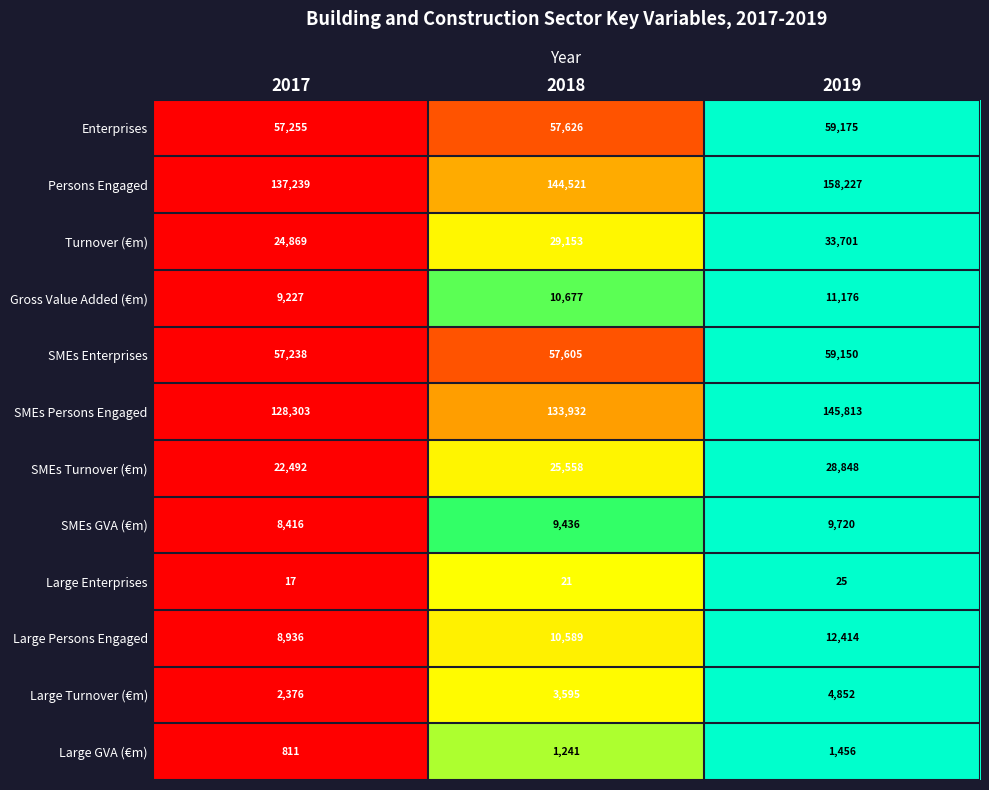

What is the maximum value shown in the chart?

158227